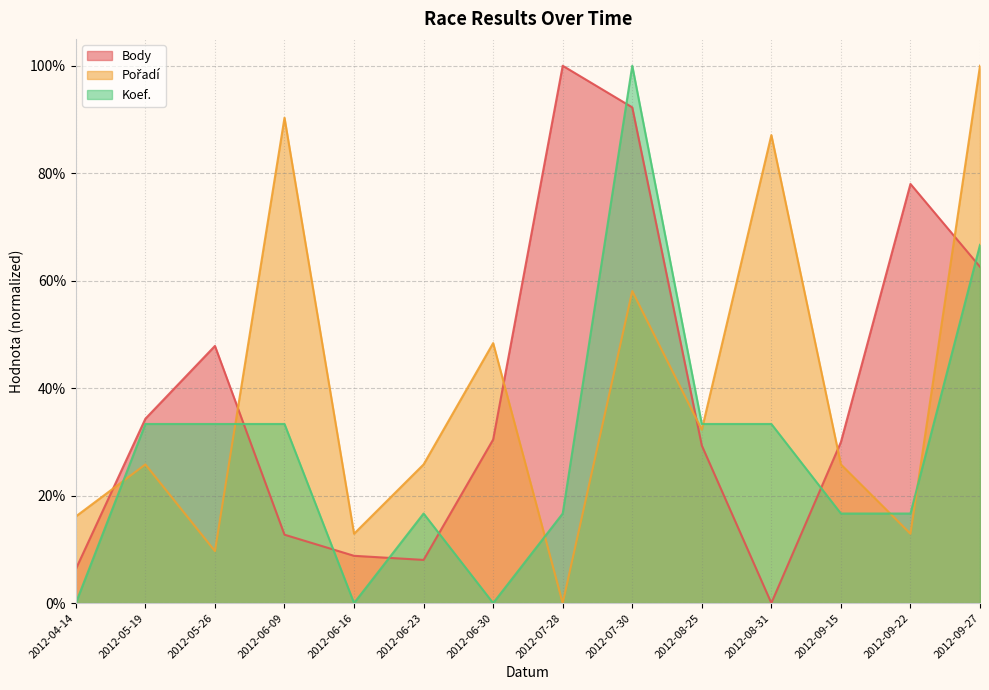

What is the label of the 13th point from the left?

2012-09-22